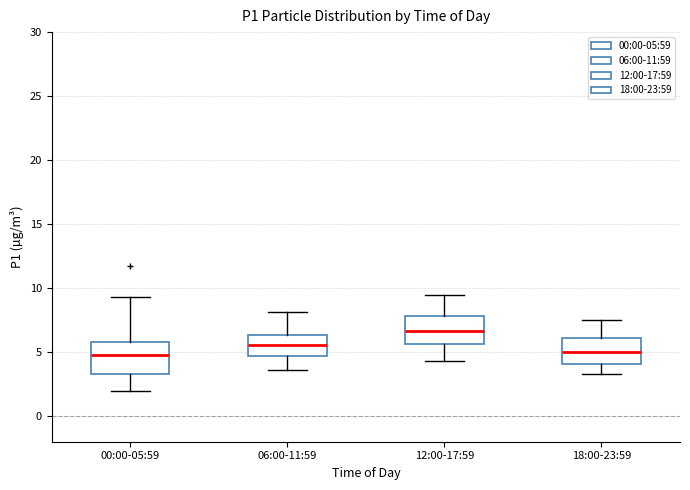

Where does the median line of the box for 00:00-05:59 sit on the y-axis? The values are not printed on the chart, so give them approximately, as read against the axis.

5.0